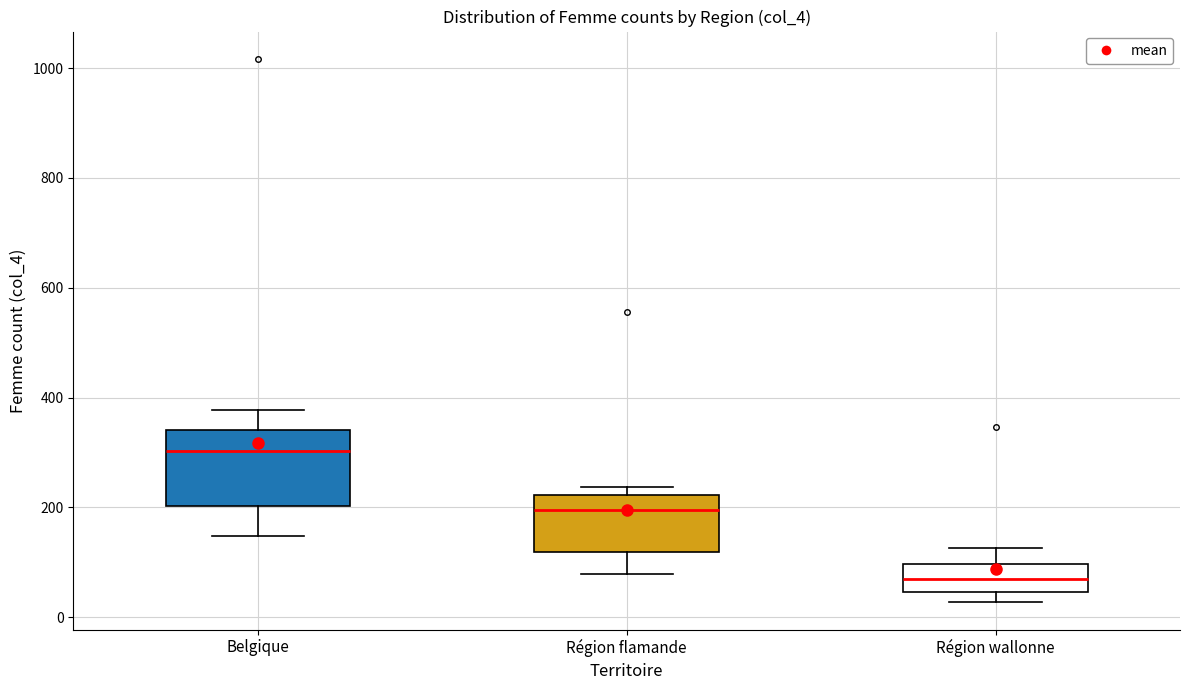

Where does the lower whisker of the box for Belgique end on the y-axis? The values are not printed on the chart, so give them approximately, as read against the axis.

140